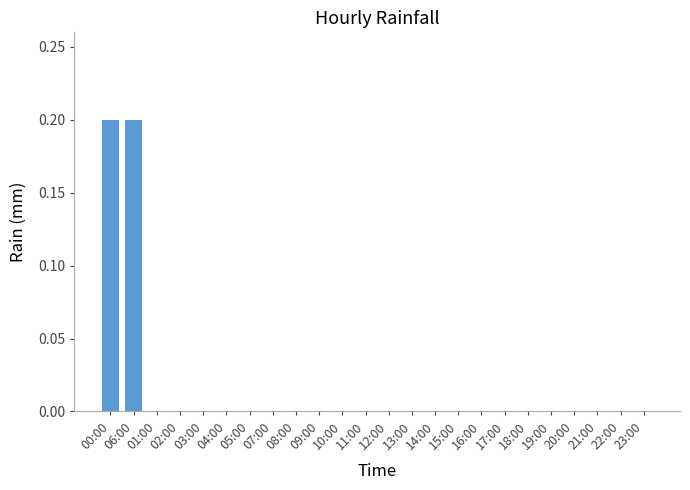

The chart shows a value of -0.1 at 12:00. True or false?

False